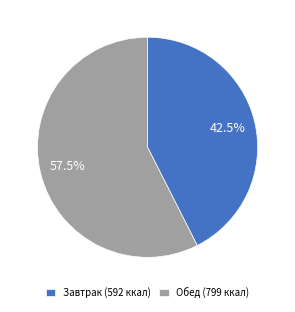

What percentage do Обед (799 ккал) and Завтрак (592 ккал) together represent?

100.0%